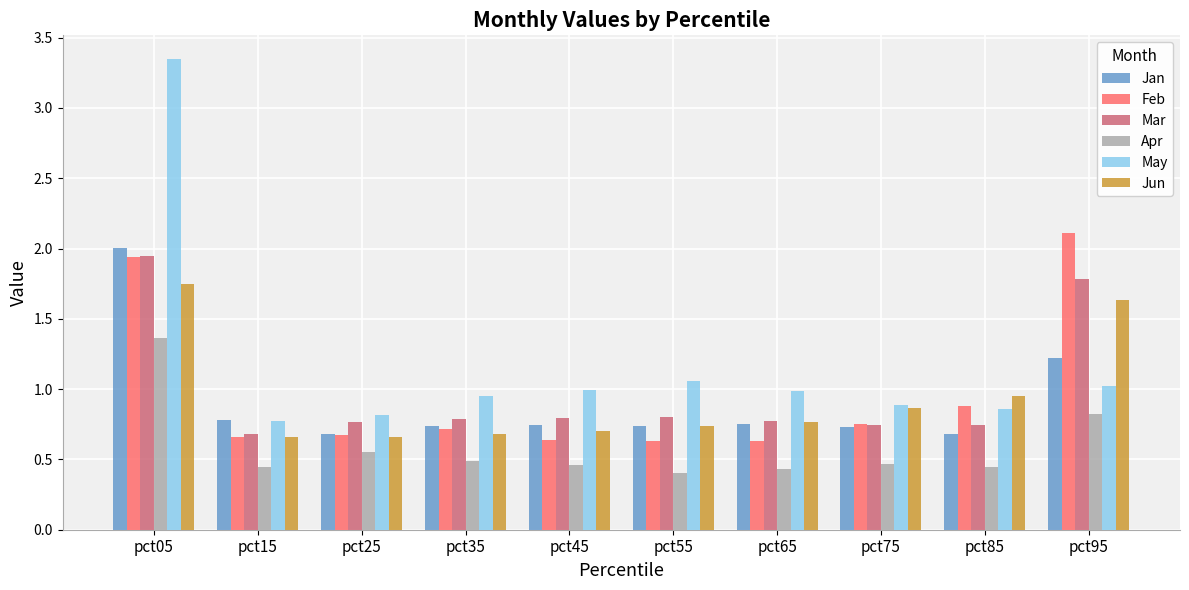

What is the difference between the maximum and minimum values in the May series?

2.6